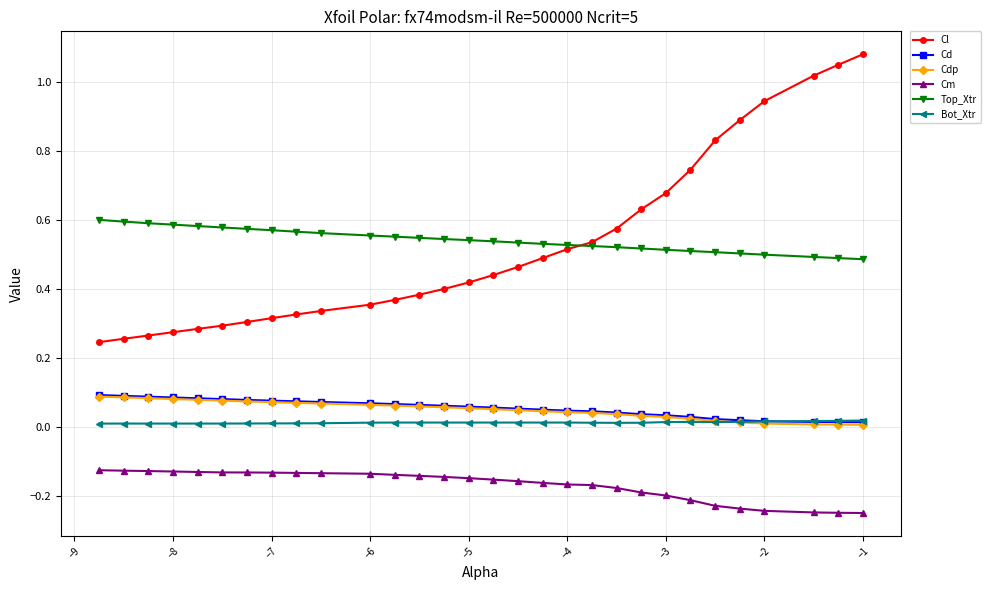

True or false: Top_Xtr and Cd cross at least once.

False